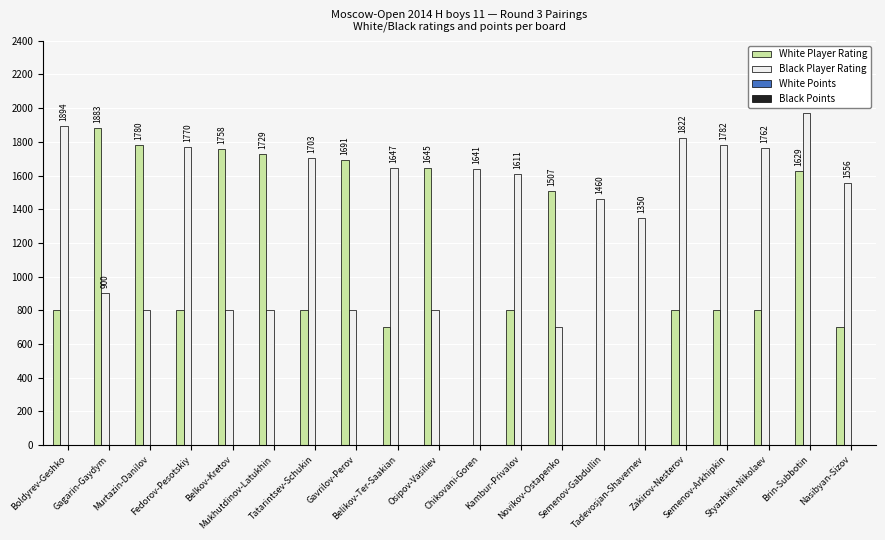

What is the maximum value shown in the chart?

1970.0